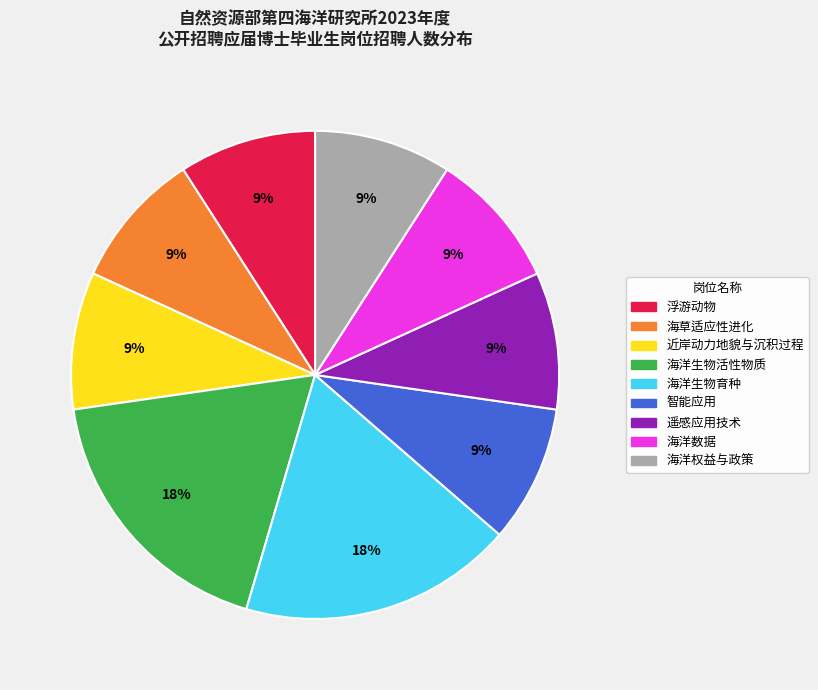

To the nearest percent, what is the difference between the 智能应用 and 海洋生物育种 slice percentages?

9%